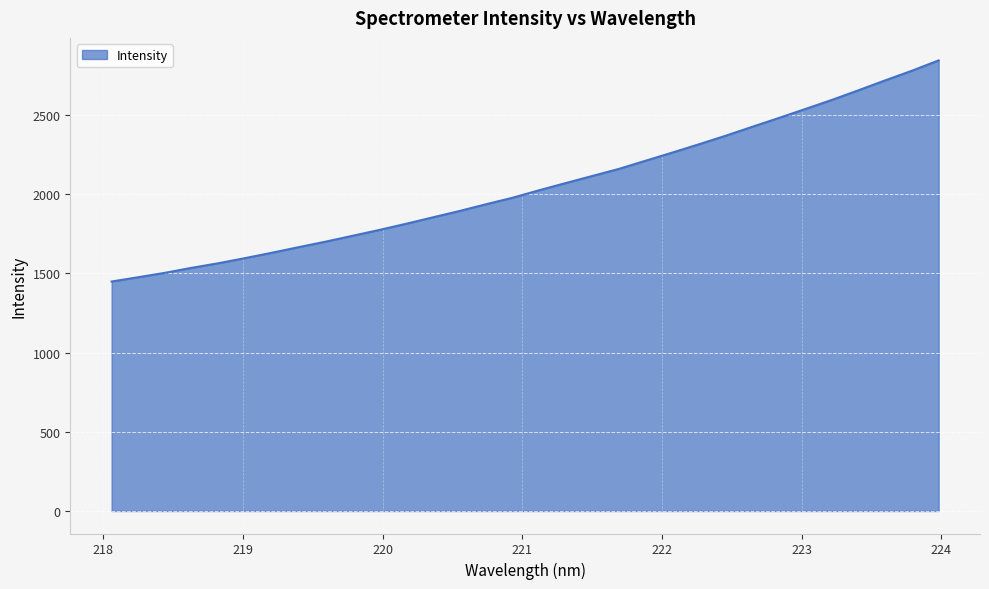

What is the difference between the maximum and minimum values?

1395.9